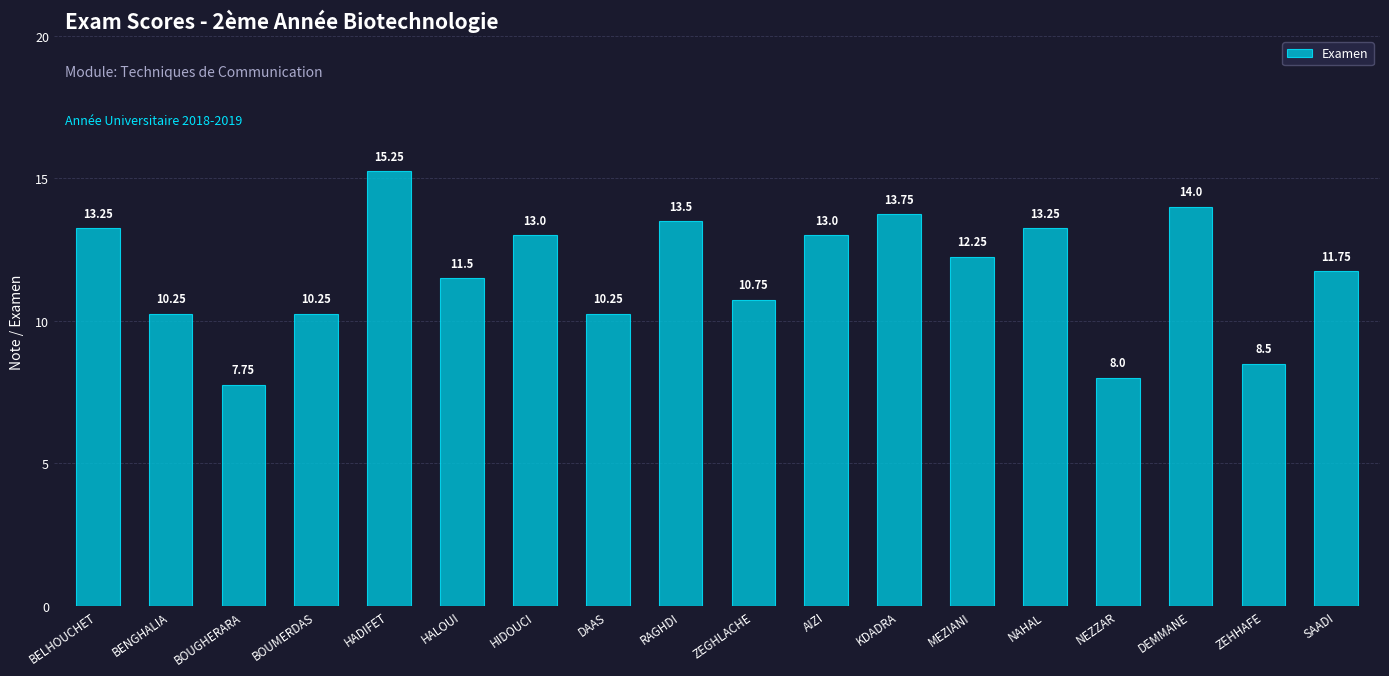

What is the value of the 6th bar from the left?

11.5